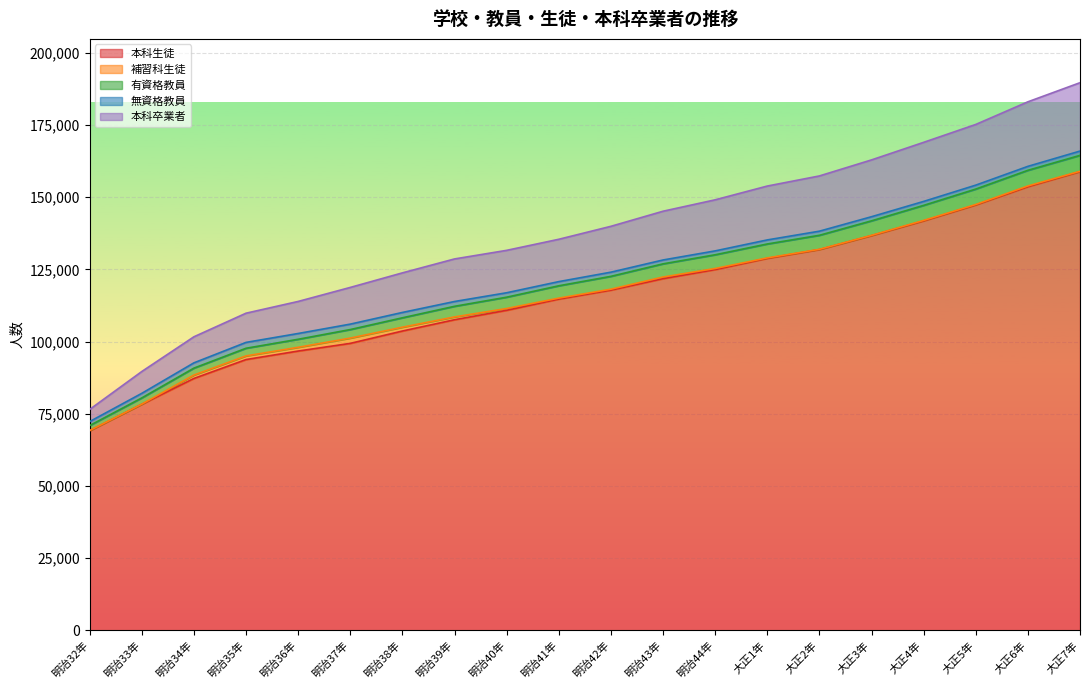

How many interior local peaks does the 補習科生徒 series have?

4